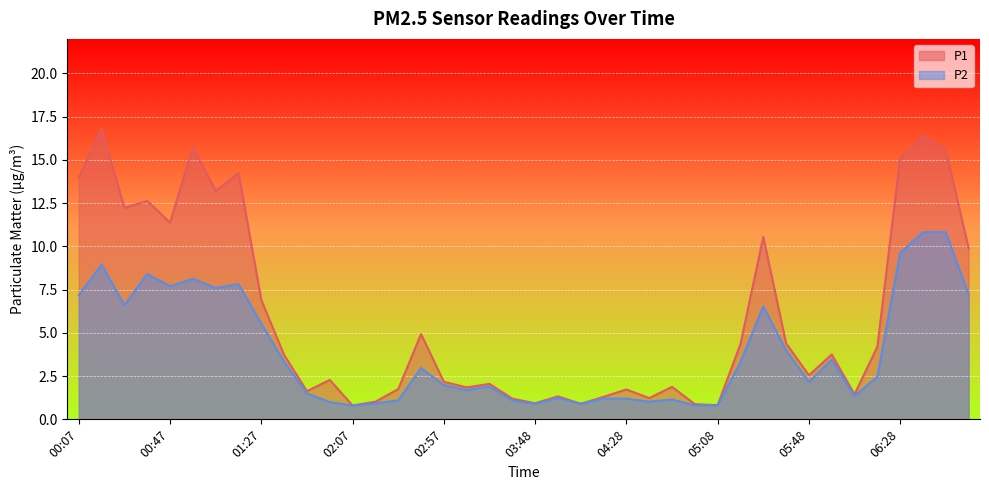

Is it true that P1 equals 4.3 at 05:18?

True